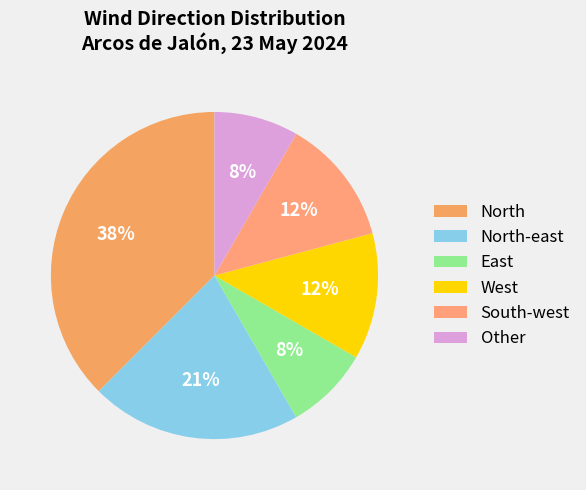

How many segments does this pie chart have?

6